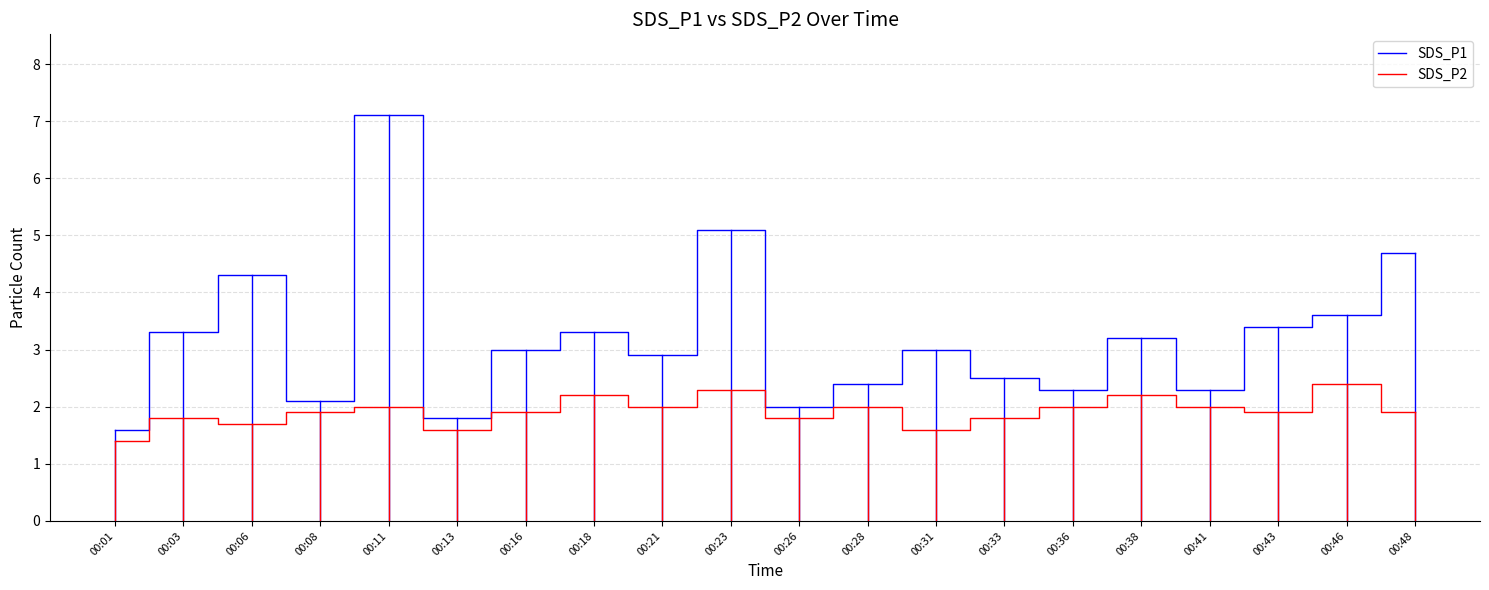

True or false: SDS_P1 has more than 2 interior local peaks.

True